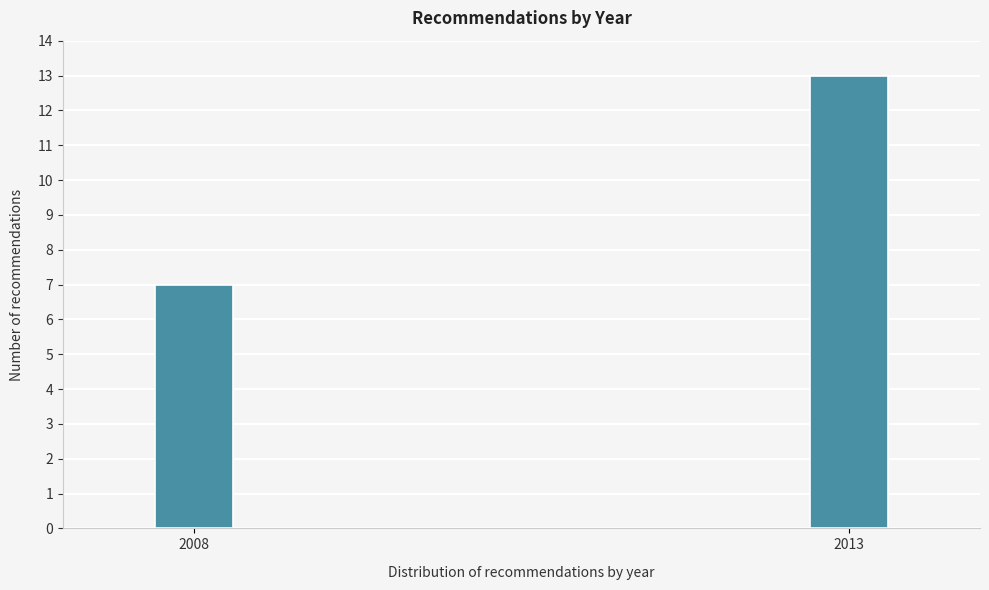

Reading left to right, list all the values displayed in this chart.

7	13